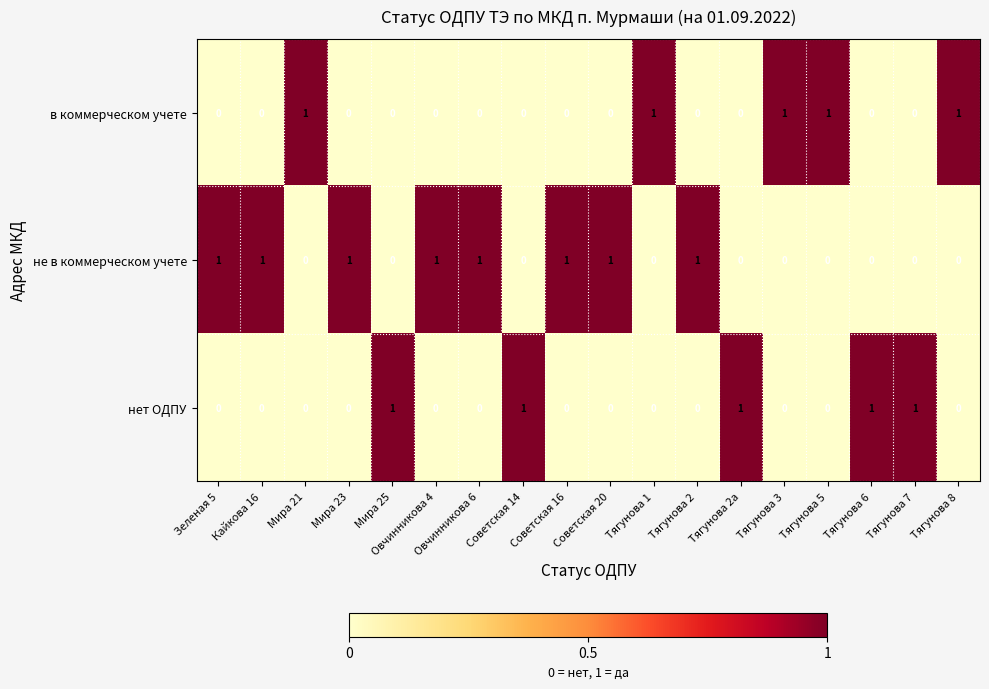

Which series has the largest total across all categories?

не в коммерческом учете